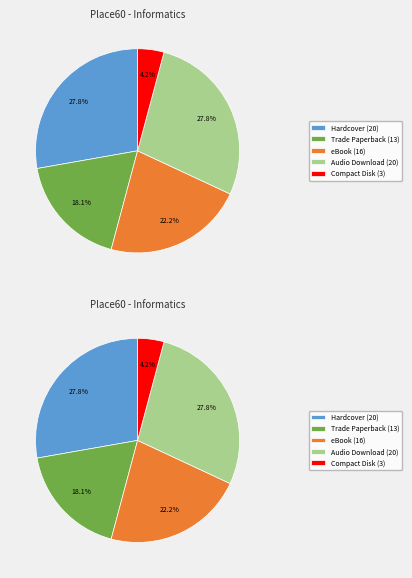

True or false: Audio Download accounts for 37% of the total.

False